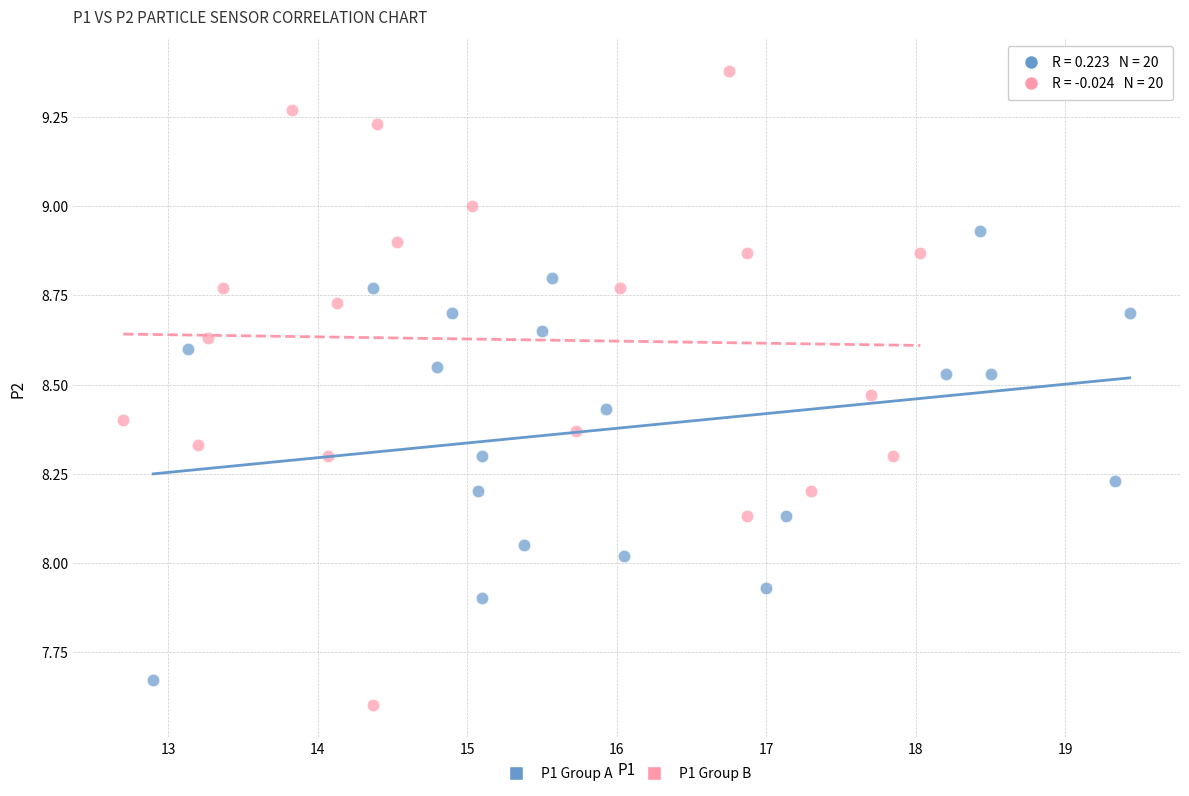

Which series reaches the maximum Y coordinate?

P1 Group B